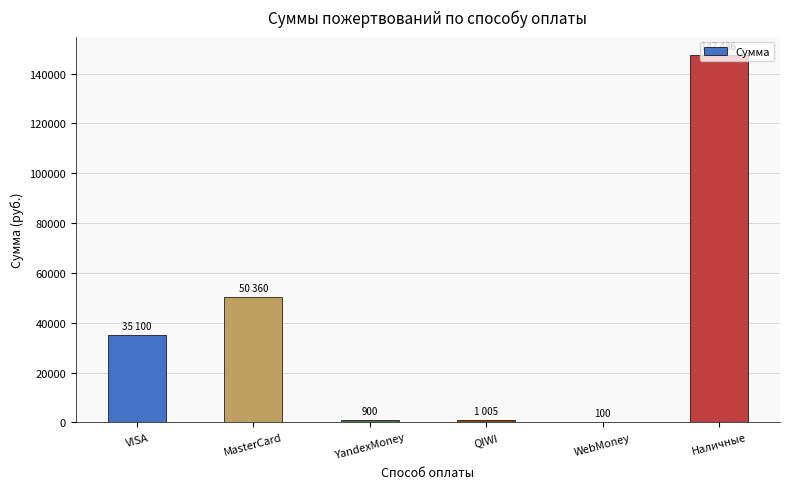

The chart shows a value of 18142 at MasterCard. True or false?

False